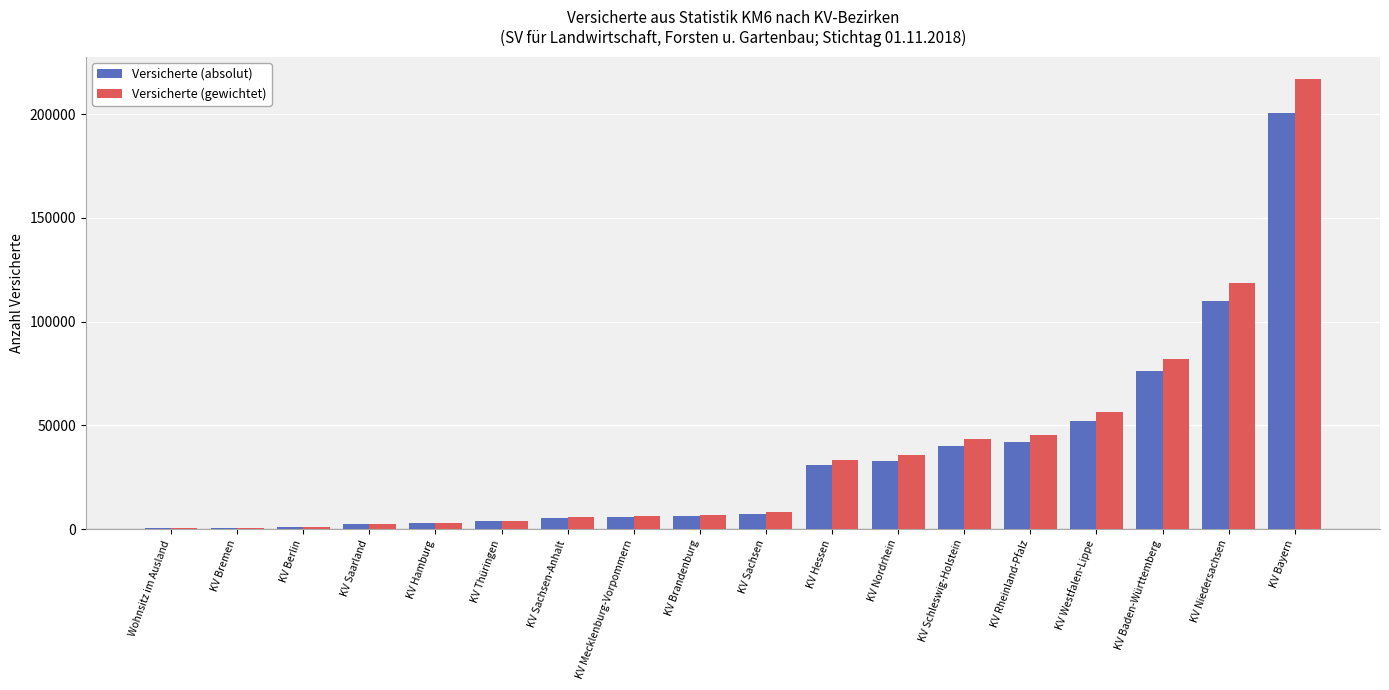

What is the sum of all Versicherte (absolut) values?

619542.0